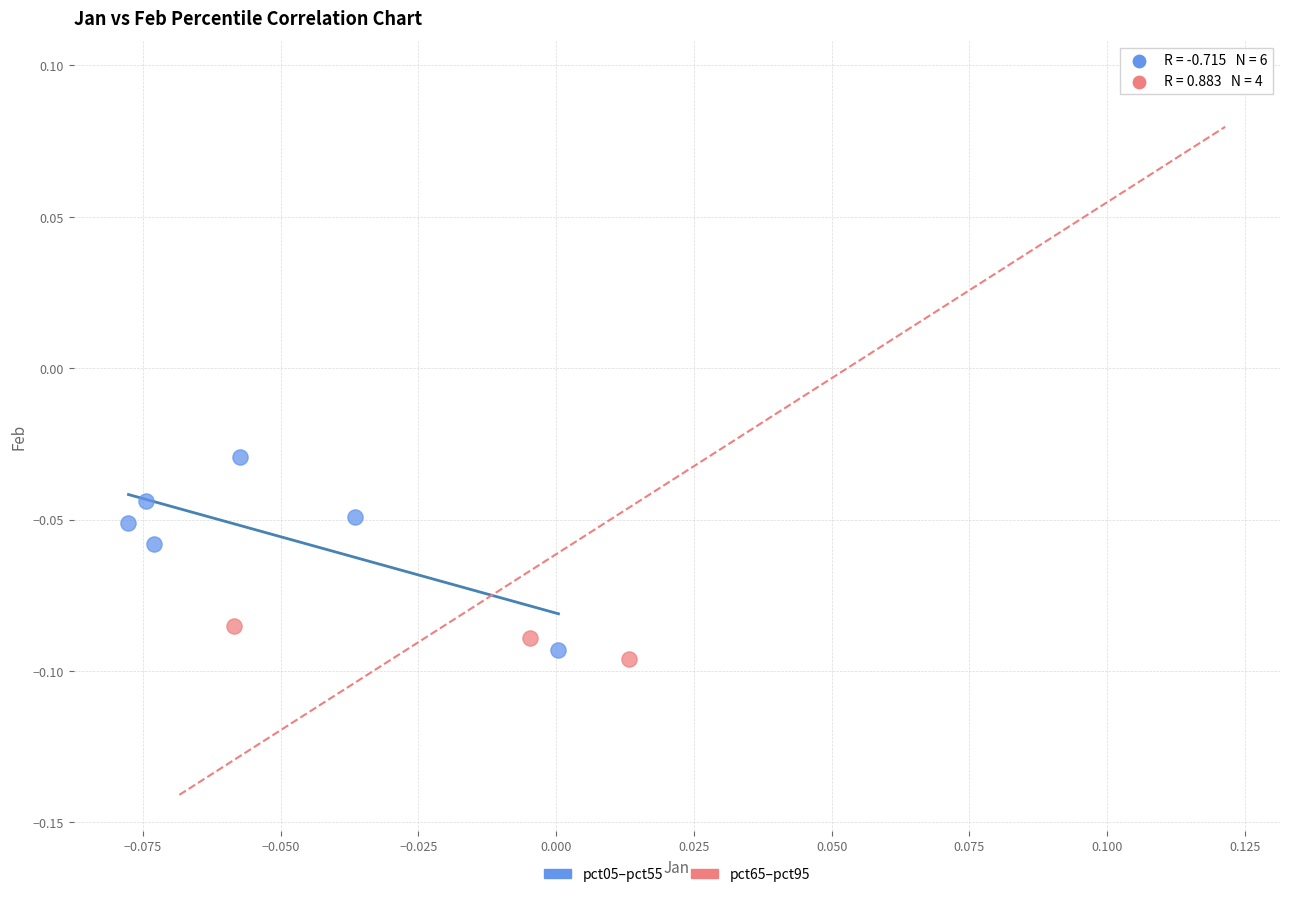

Which series reaches the maximum Y coordinate?

pct65–pct95